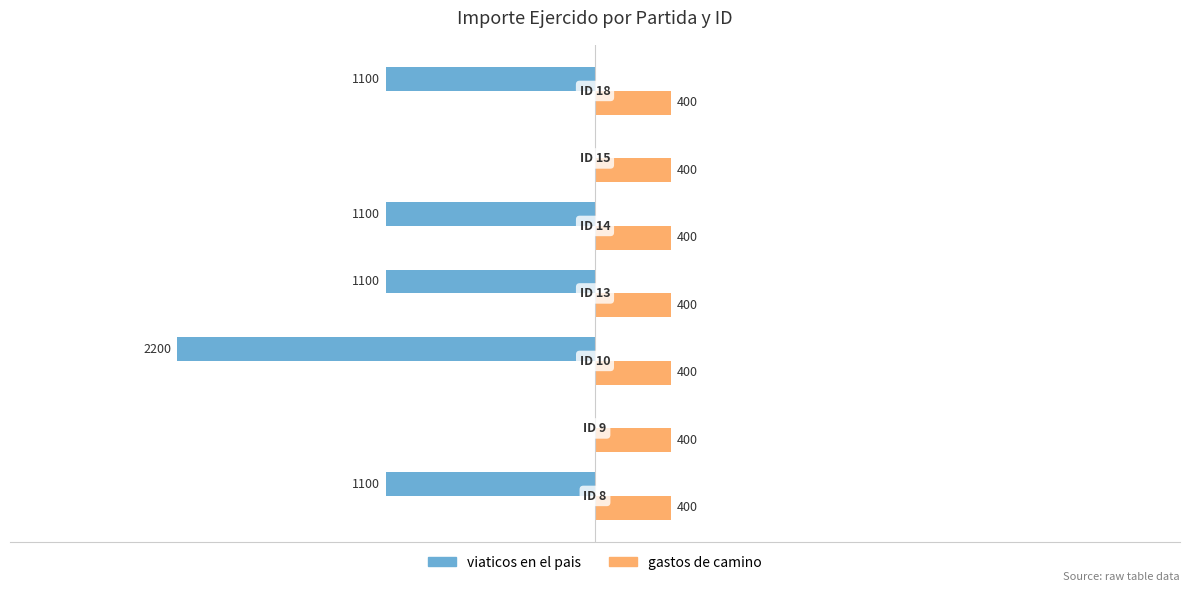

Which series has the largest total across all categories?

gastos de camino